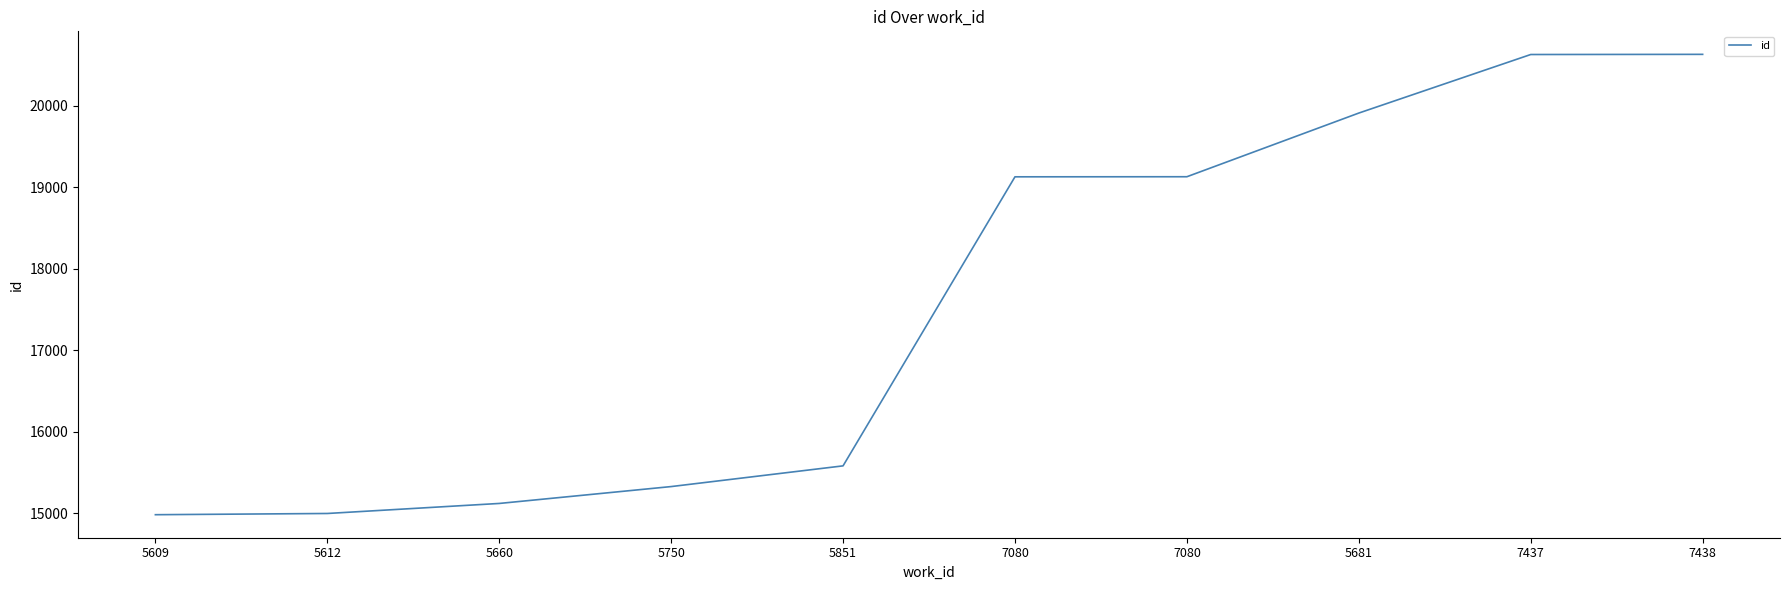

What is the label of the 3rd point from the right?

5681